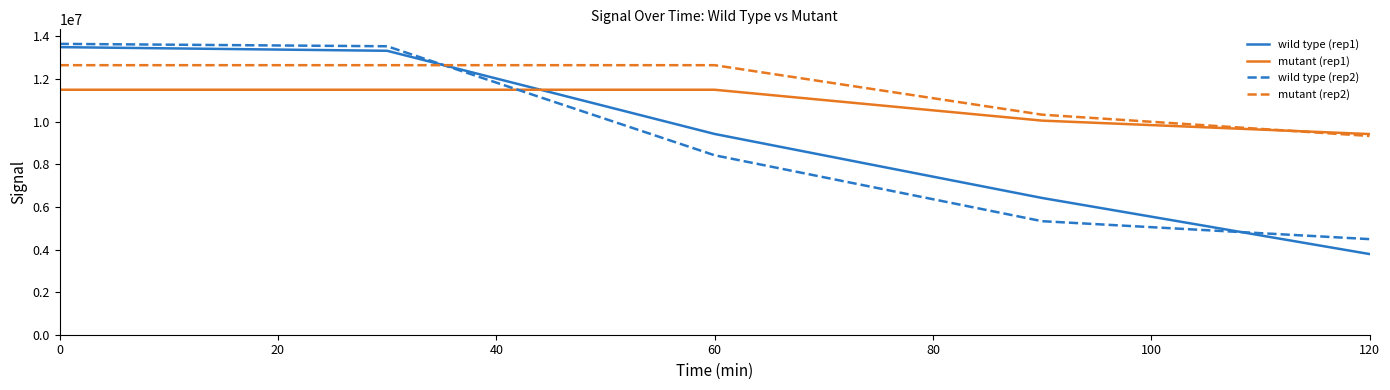

What is the maximum value for wild type (rep2)?

13653290